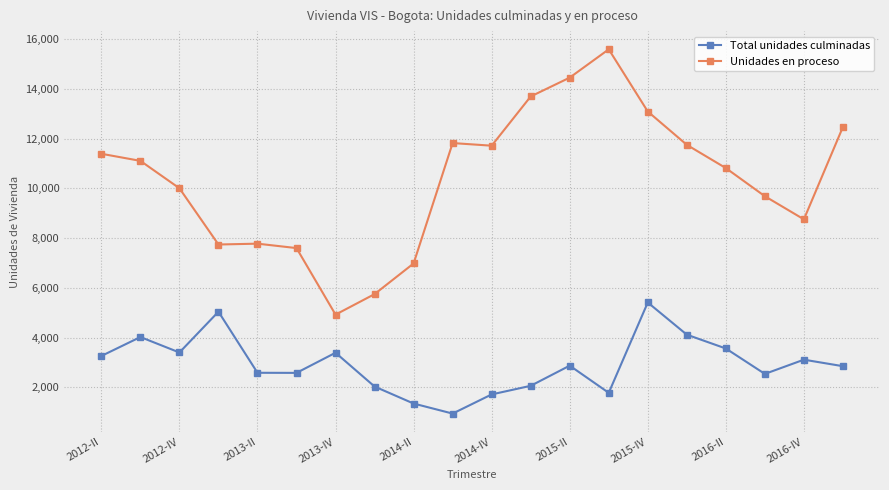

What is the greatest value displayed?

15594